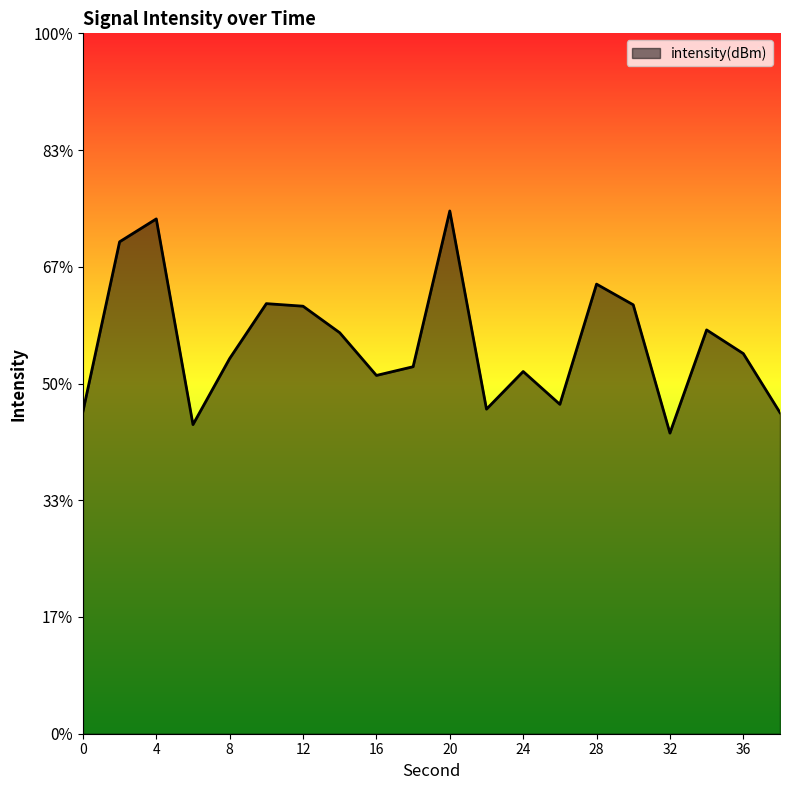

At which label is the value closest to -129?

34